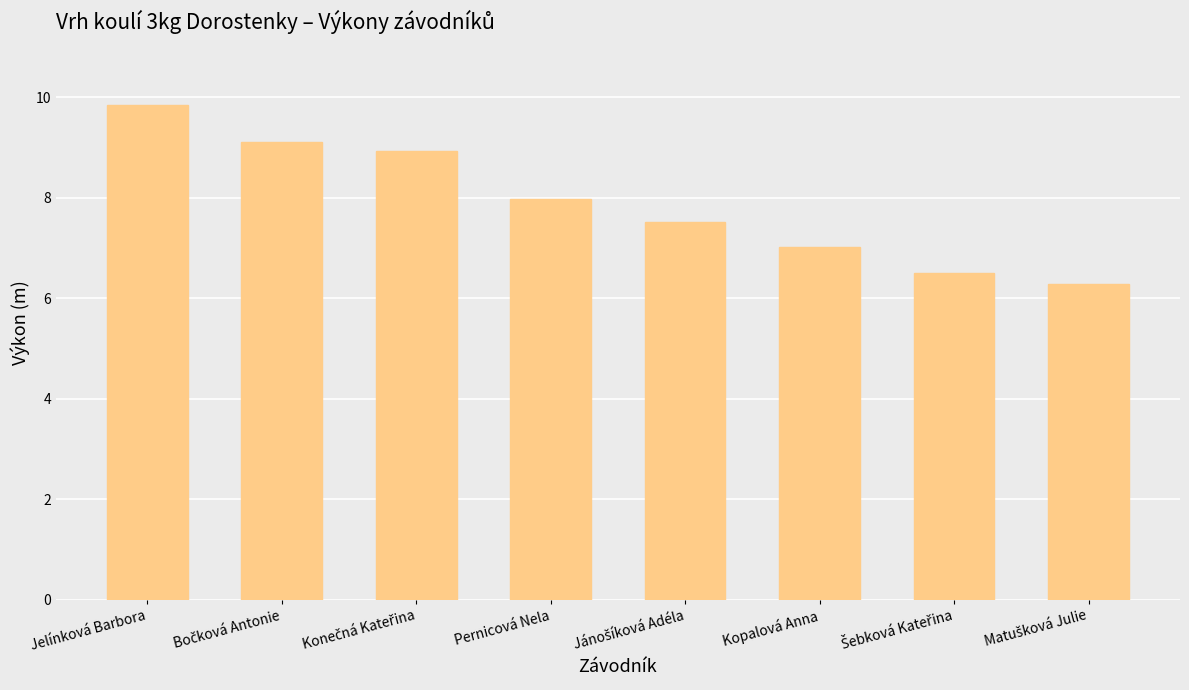

Read the value at Pernicová Nela.

8.0